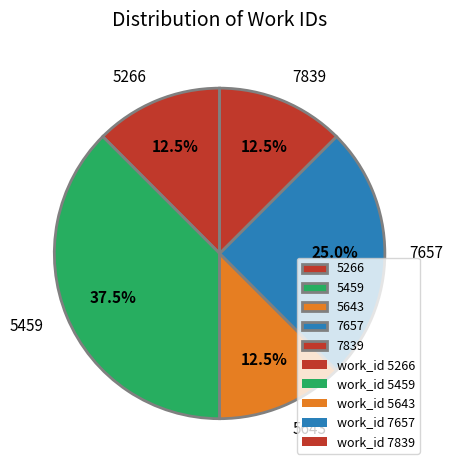

What is the largest slice in the pie chart?

5459